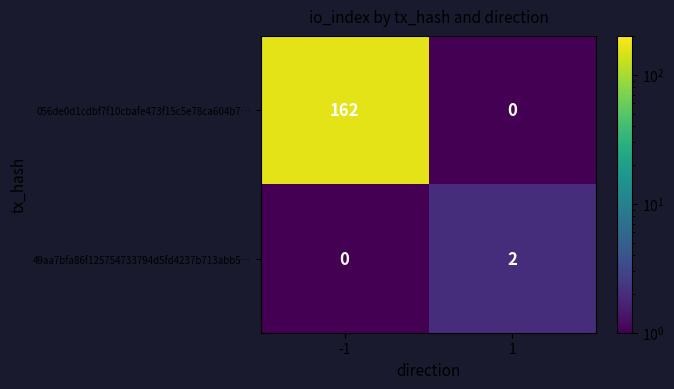

What is the greatest value displayed?

162